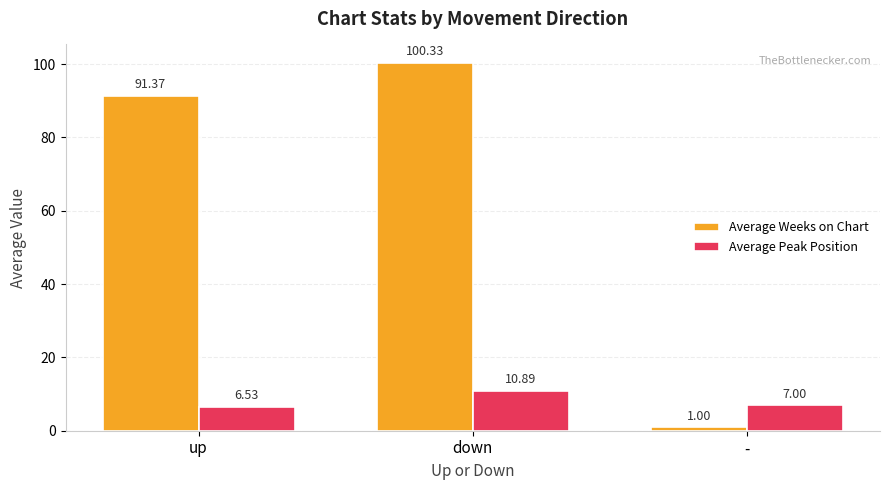

What is the sum of all Average Peak Position values?

24.4